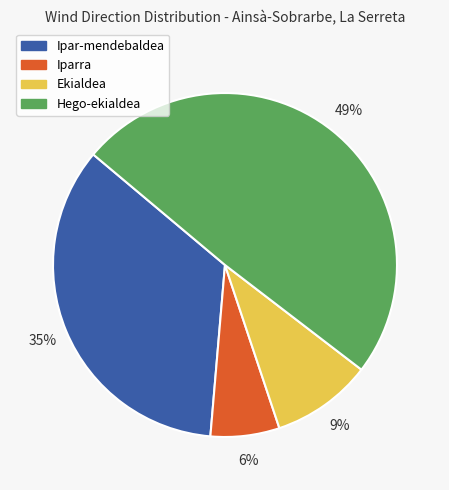

True or false: Hego-ekialdea accounts for 40% of the total.

False